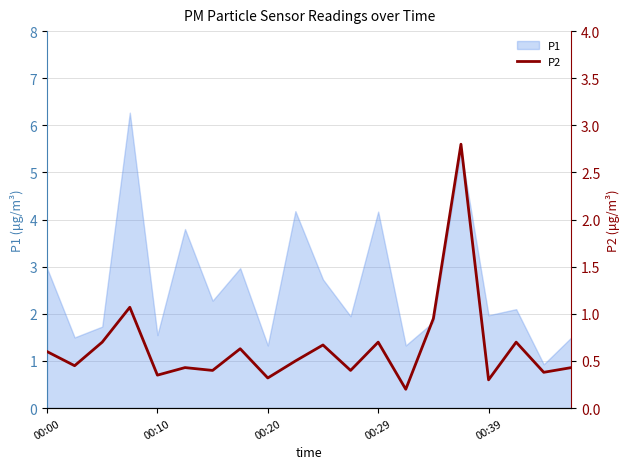

What is the highest value of the P1 series?

6.3